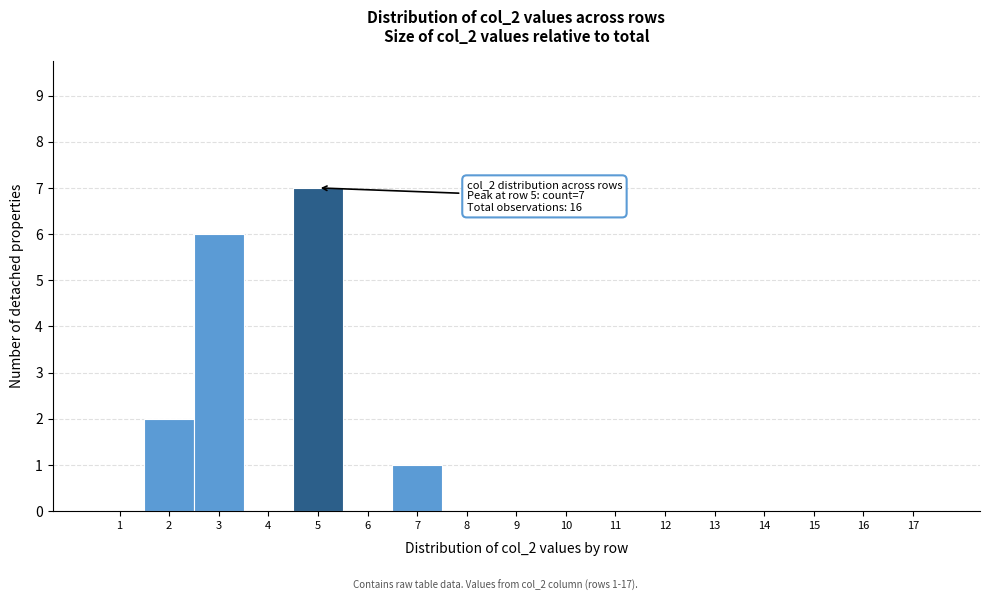

Which range on the x-axis has the tallest bar?

4.5 to 5.5